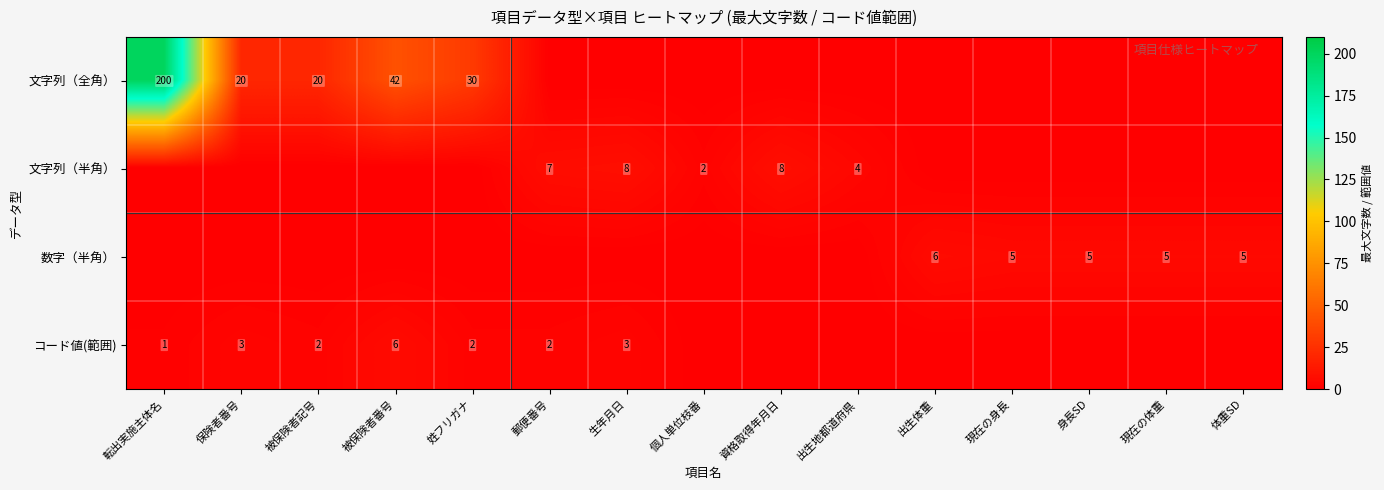

Is it true that 文字列（半角） equals 7 at 郵便番号?

True